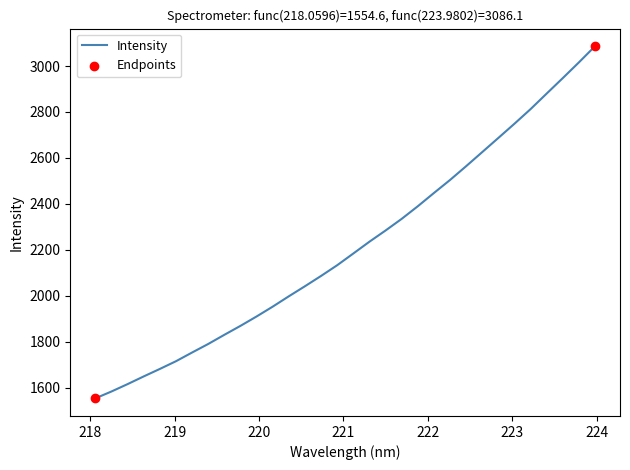

What is the maximum value shown in the chart?

3086.1